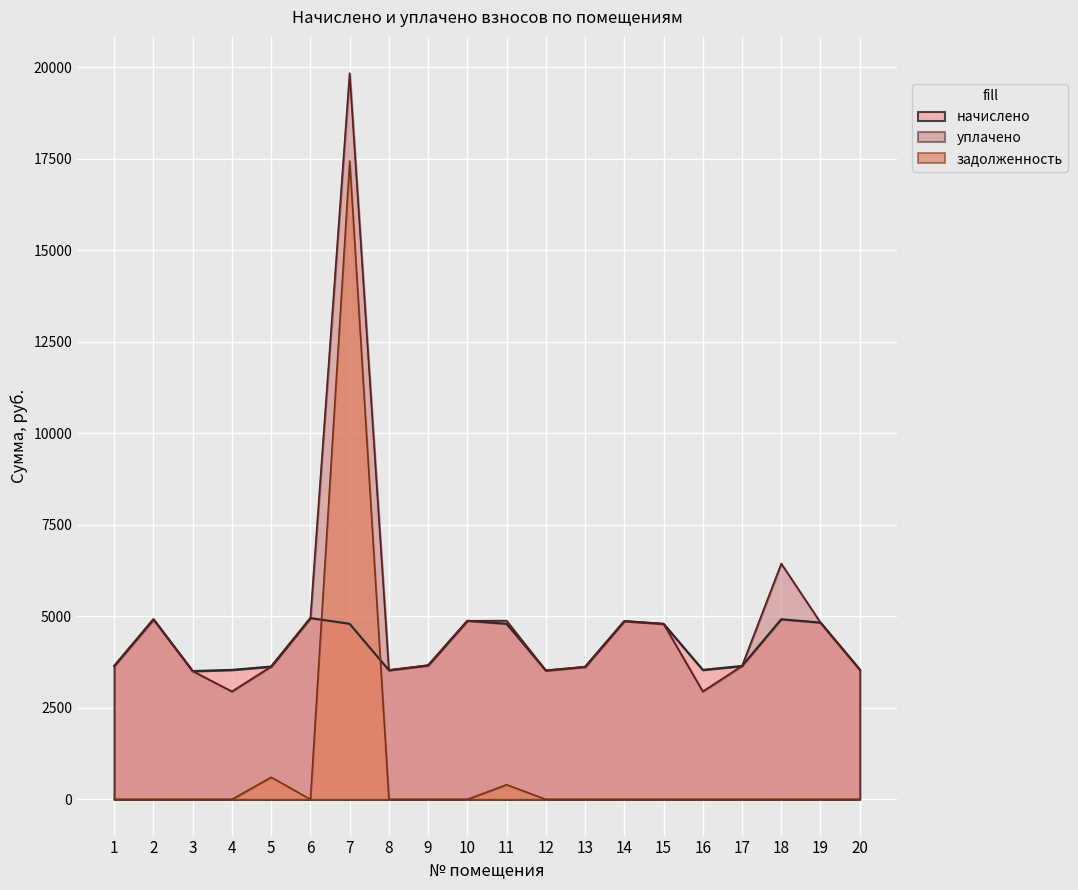

True or false: начислено has a value of 1614.7 at 14.

False